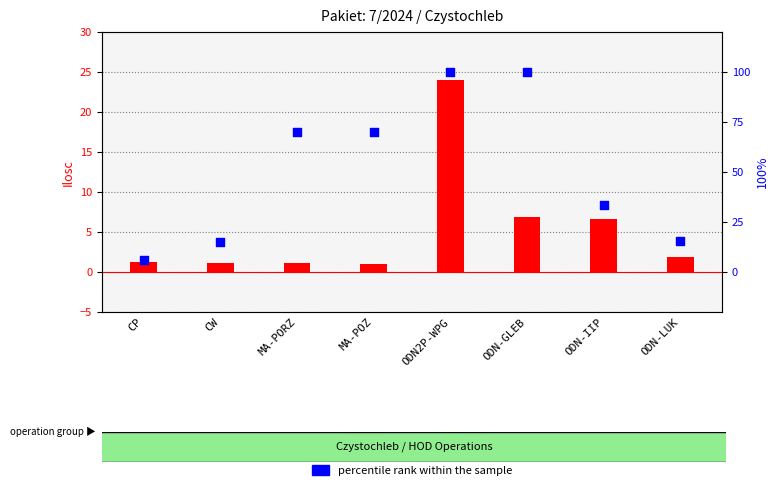

At which category is the sum across all series the highest?

ODN2P-WPG